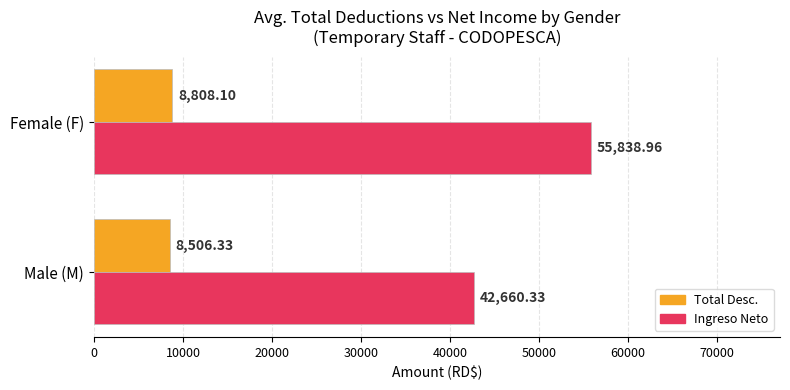

How many data points in Total Desc. are less than 8808?

1